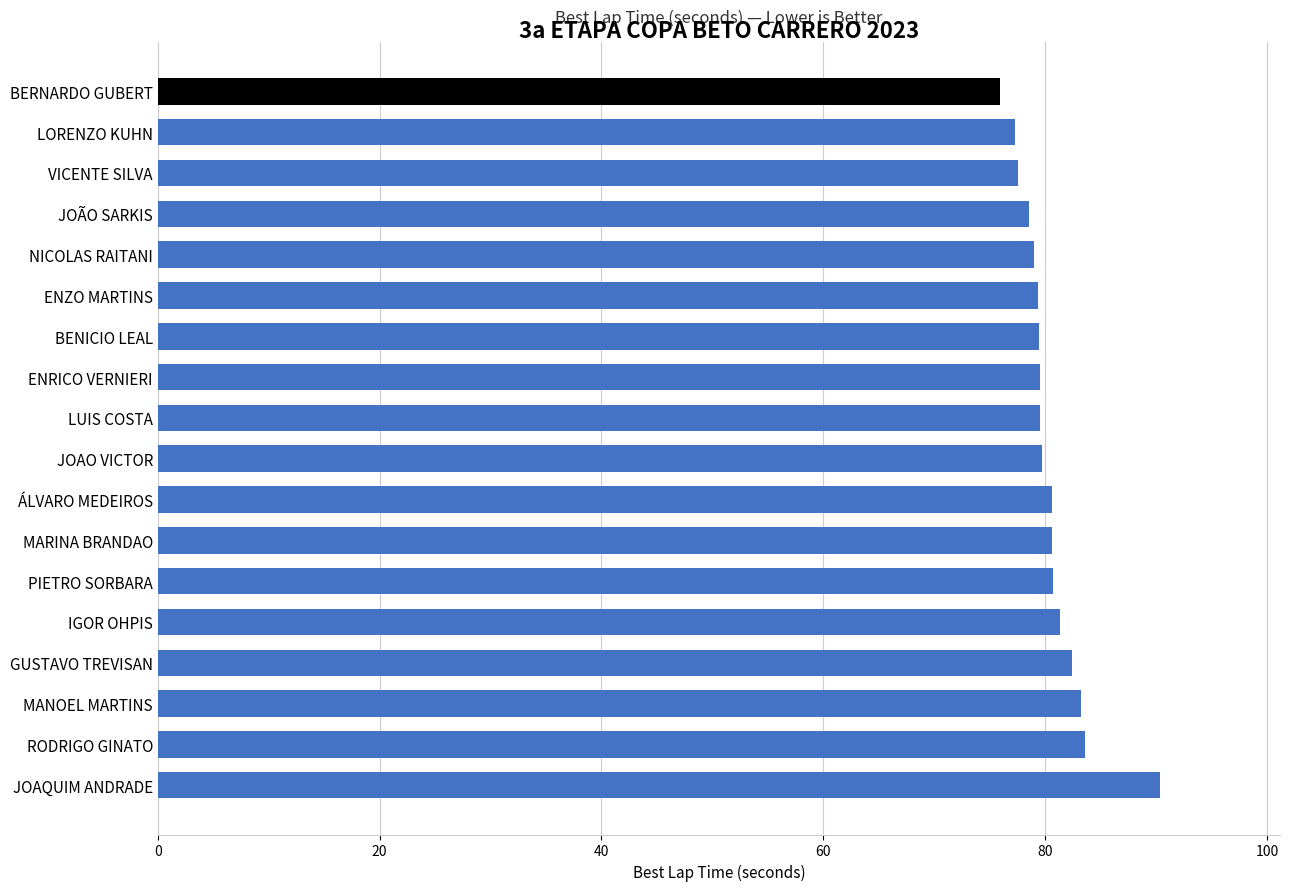

What is the sum of the values at BENICIO LEAL and PIETRO SORBARA?

160.2